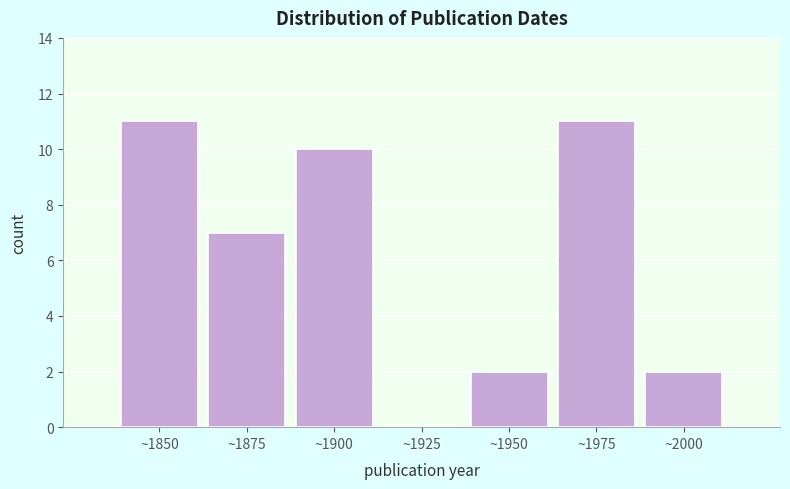

Reading left to right, list all the values displayed in this chart.

~1850=11	~1875=7	~1900=10	~1925=0	~1950=2	~1975=11	~2000=2